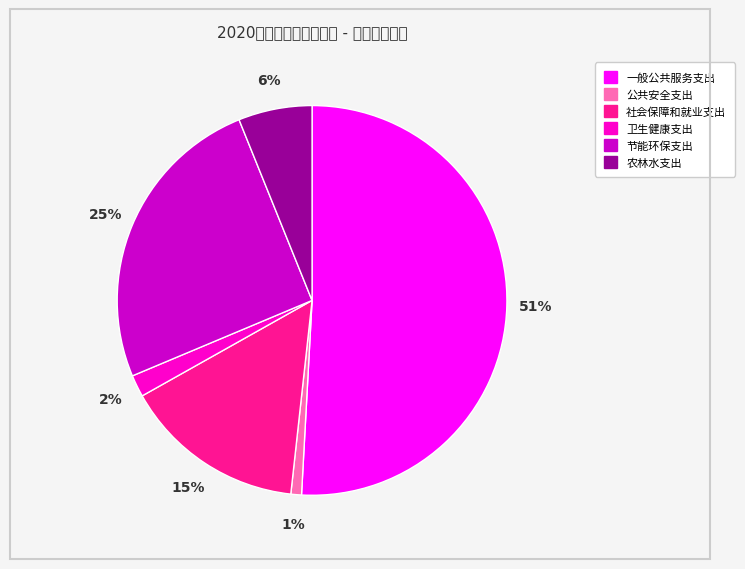

To the nearest percent, what is the difference between the largest and smallest slice percentages?

50%